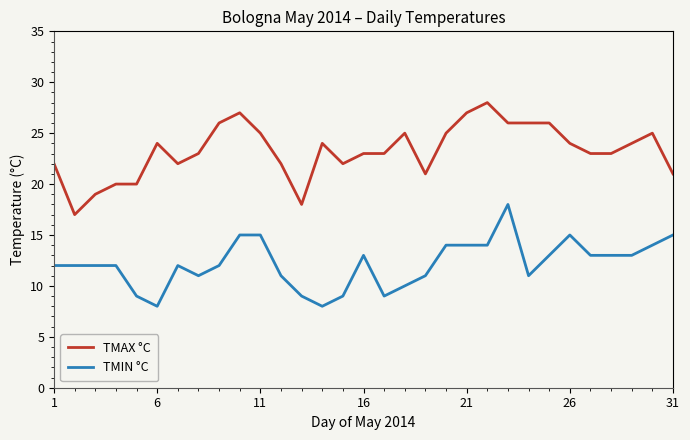

What is the difference between the maximum and minimum values in the TMIN °C series?

10